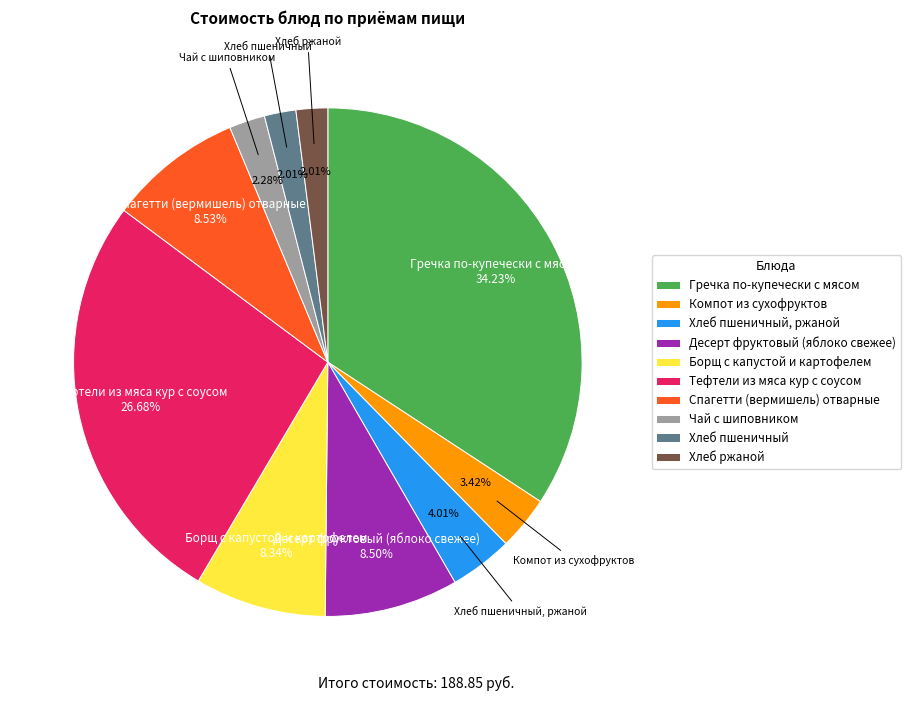

How many segments does this pie chart have?

10